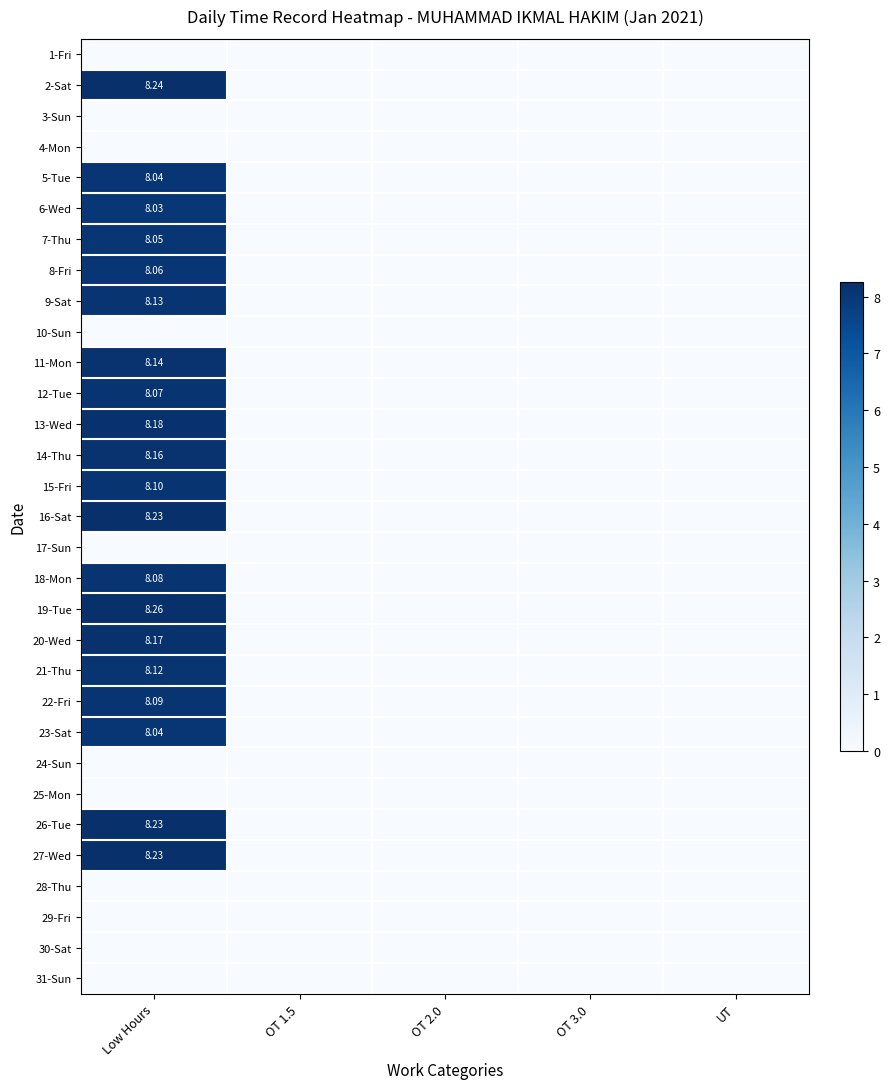

Rank the categories by 12-Tue value from lowest to highest.

OT 1.5, OT 2.0, OT 3.0, UT, Low Hours